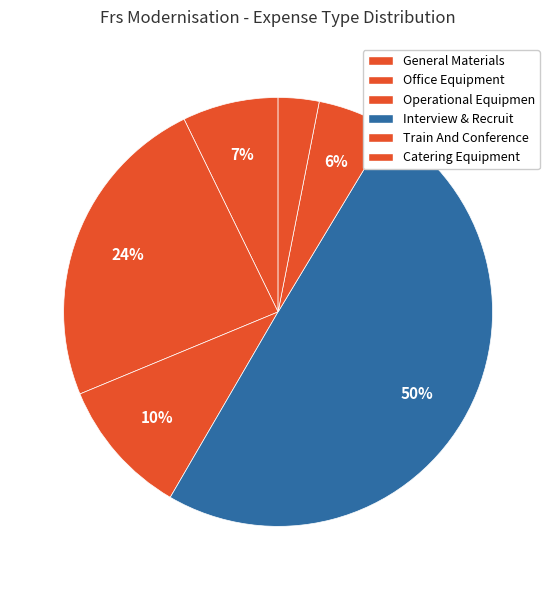

How many segments does this pie chart have?

6